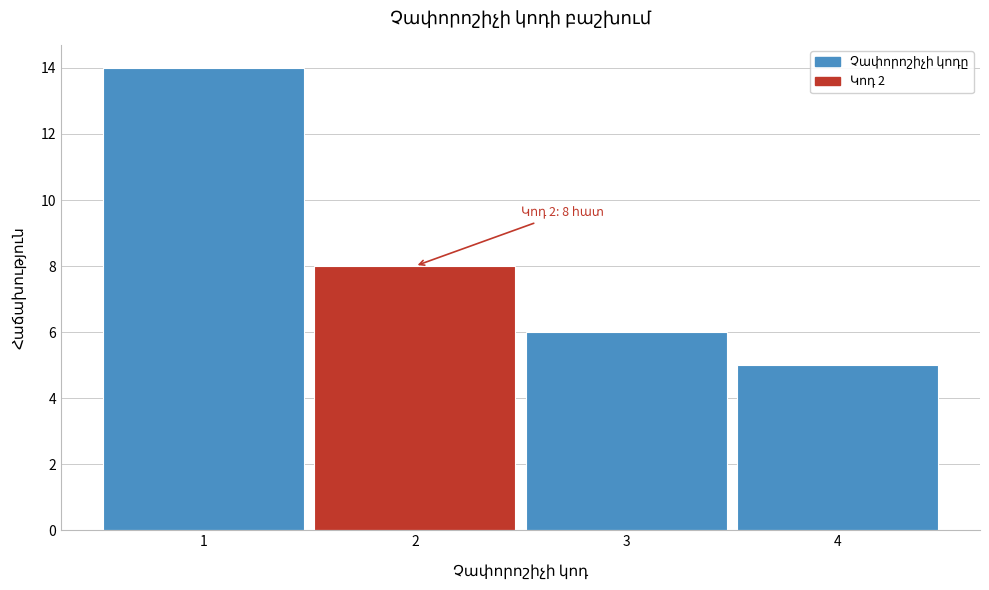

Over which range of the x-axis is the bar tallest?

0.5 to 1.5